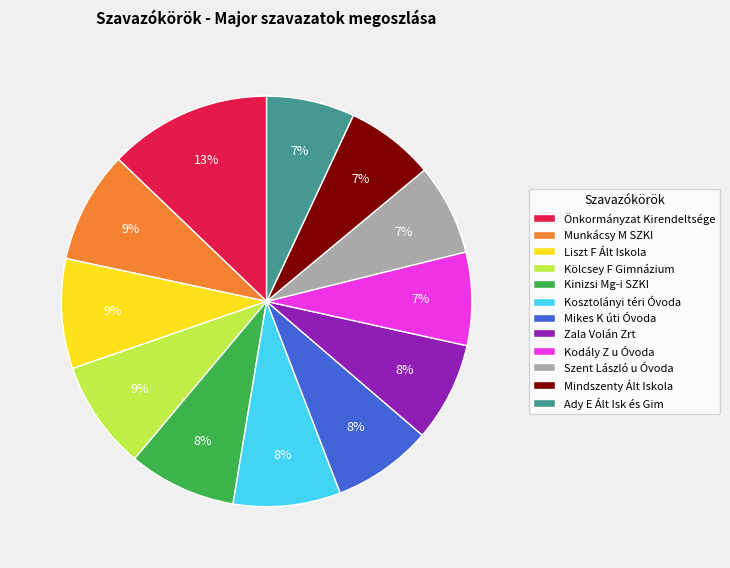

How many slices are in this pie chart?

12